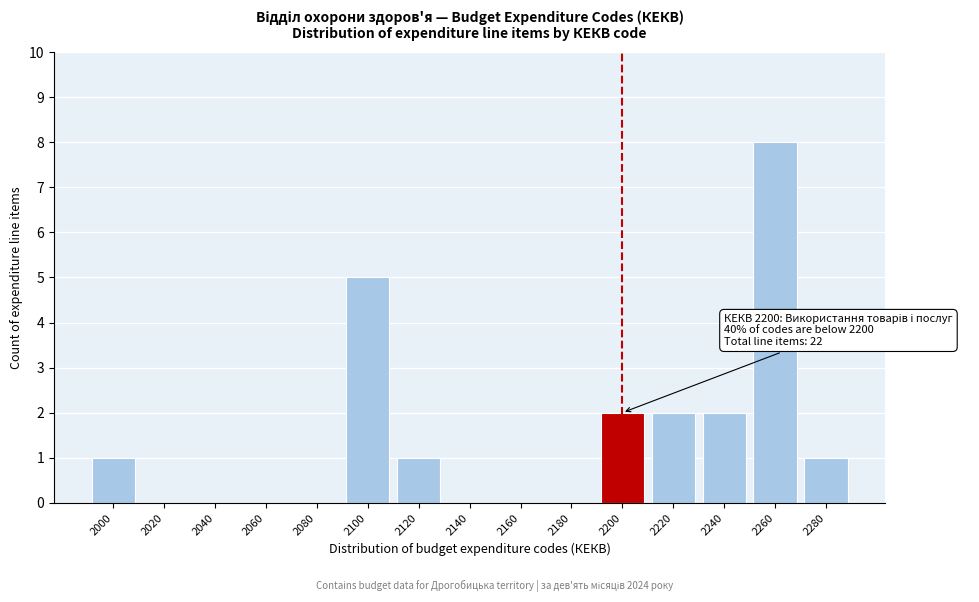

Reading right to left, list all the values displayed in this chart.

2280=1	2260=8	2240=2	2220=2	2200=2	2180=0	2160=0	2140=0	2120=1	2100=5	2080=0	2060=0	2040=0	2020=0	2000=1